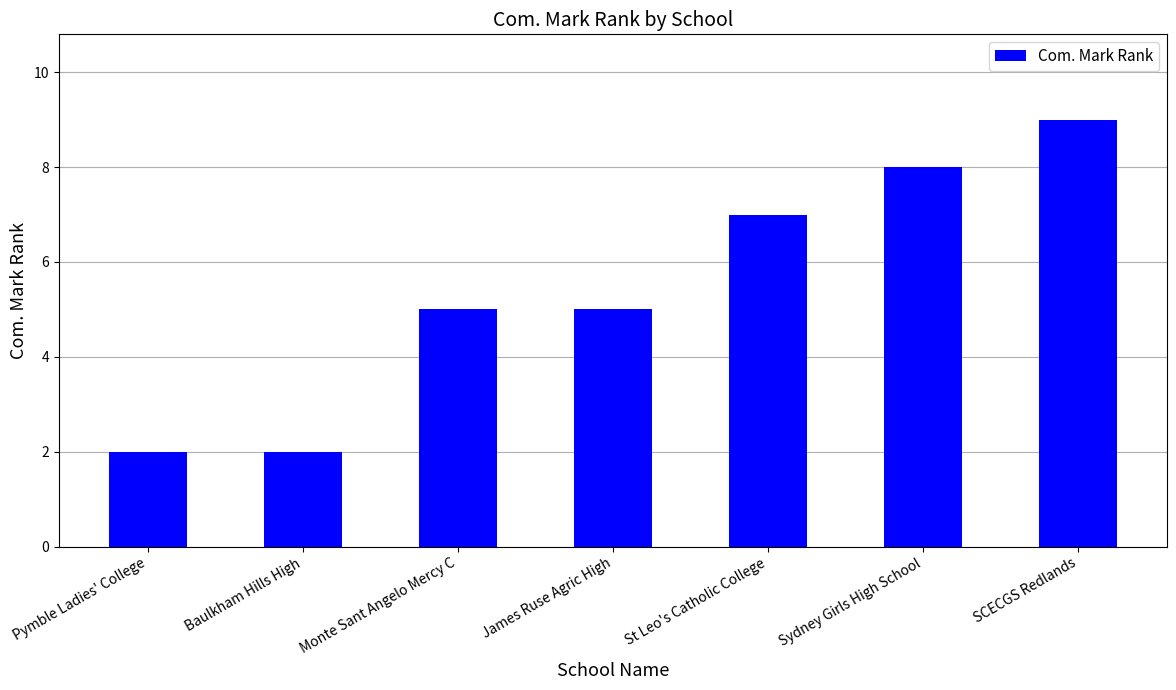

What is the minimum value shown in the chart?

2